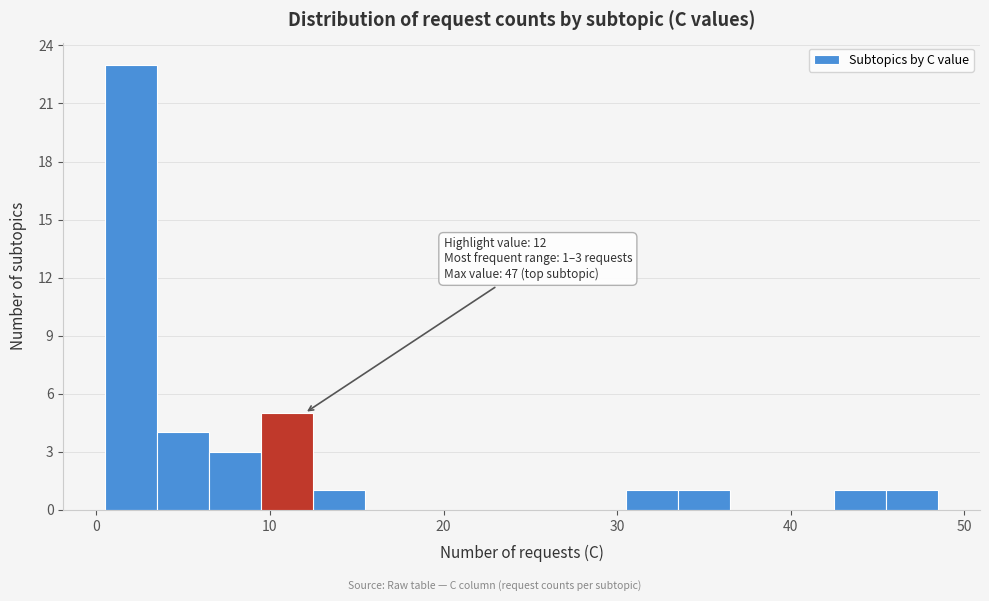

Read against the x-axis, roughly where is the centre of the tallest bar?

2